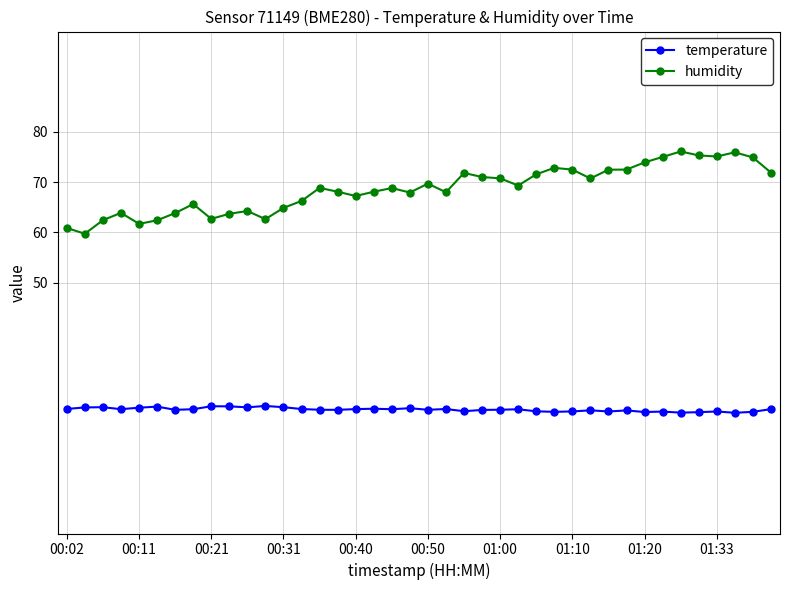

What is the average value of the temperature series?

24.7